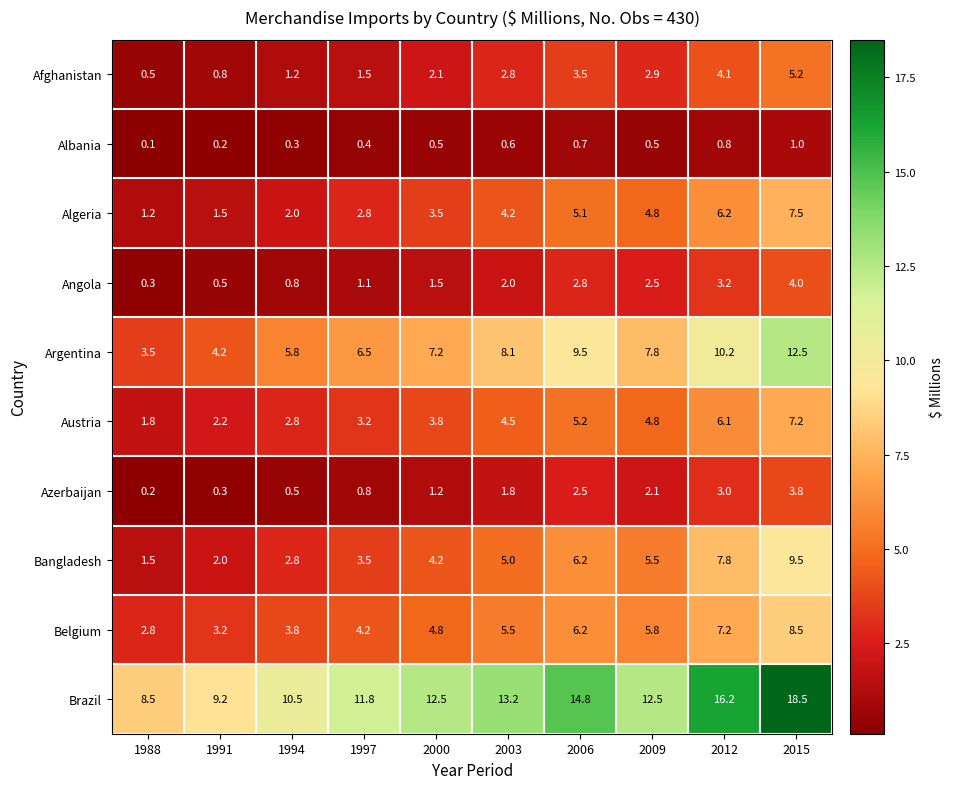

At which category does the chart reach its peak across all series?

2015